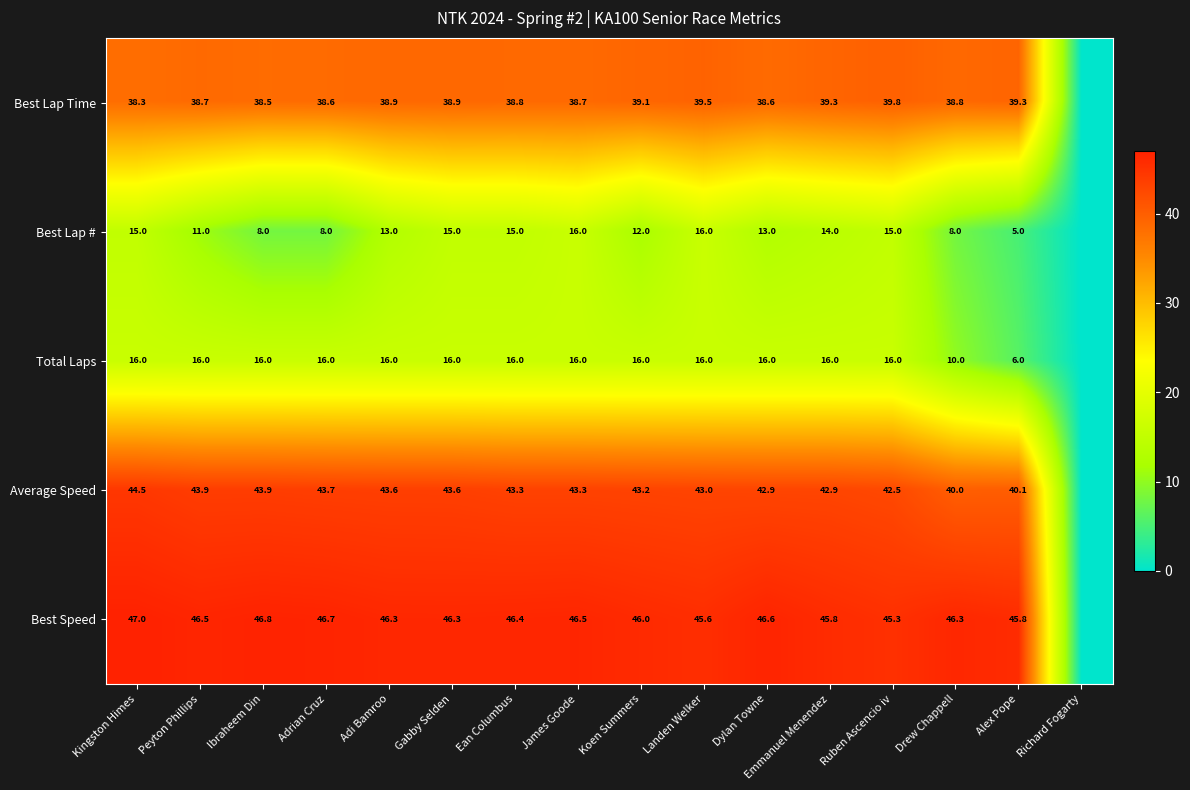

What is the difference between the Best Lap # values at Dylan Towne and Kingston Himes?

2.0